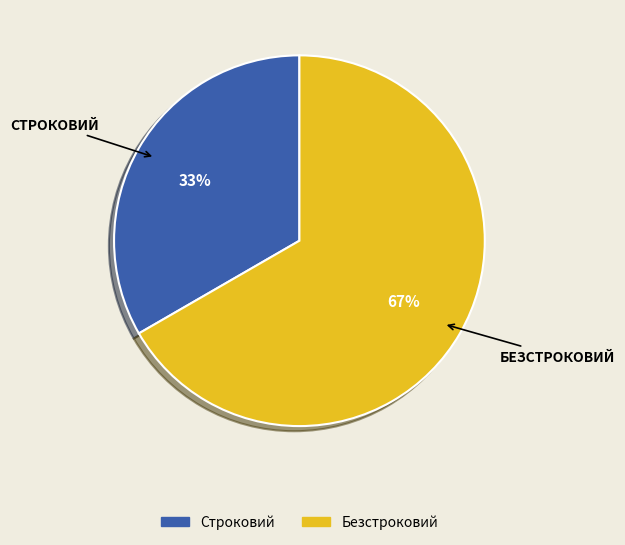

Is the sum of Безстроковий and Строковий greater than half?

Yes